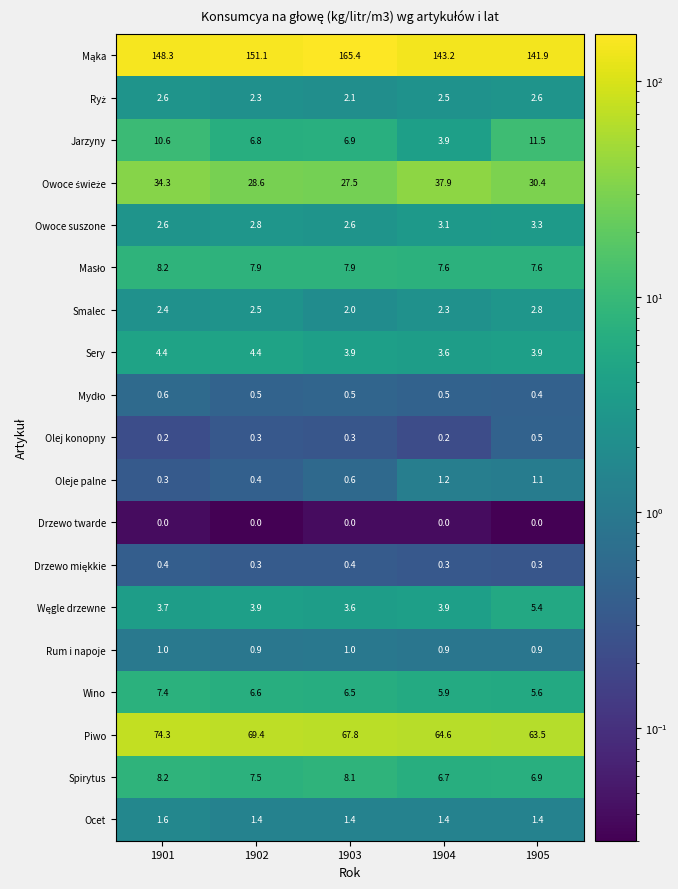

How many values in the Wino series are below 6?

2